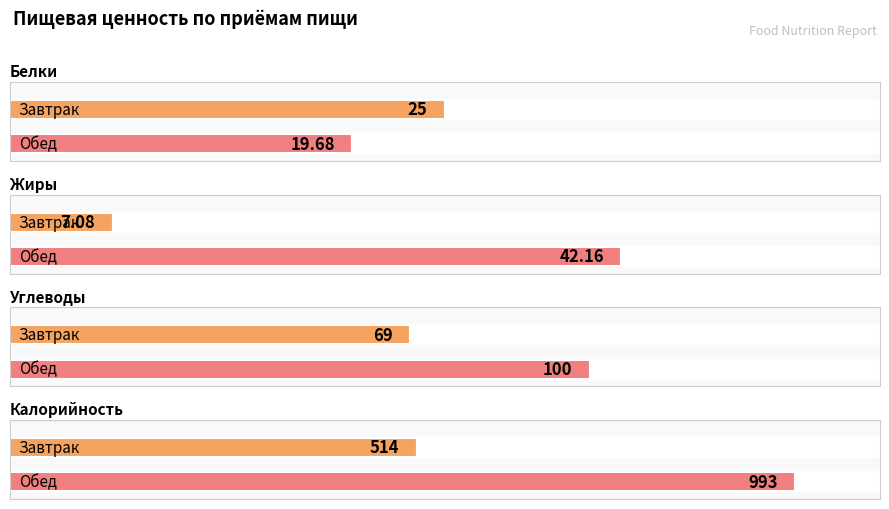

How many values in the Углеводы series are below 100?

1